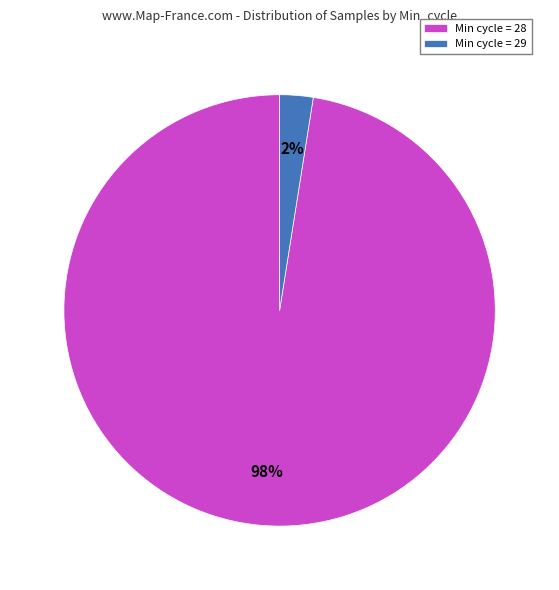

The Min cycle = 28 slice represents 98% of the pie. True or false?

True